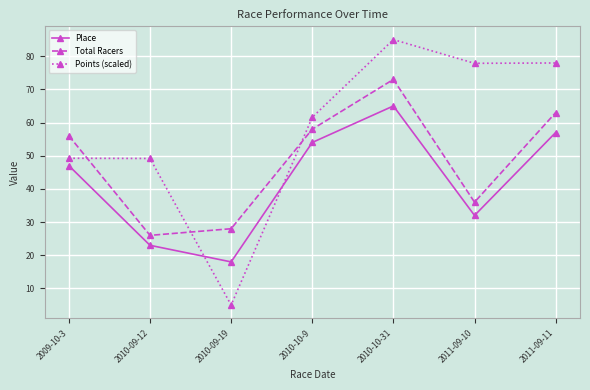

Where is the first local minimum for Total Racers?

2010-09-12